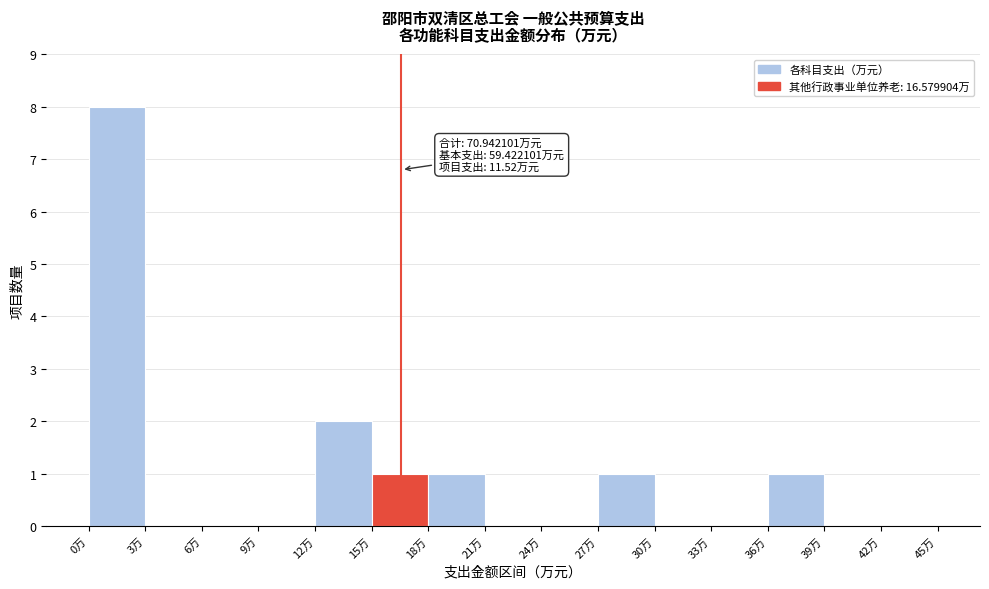

Over which range of the x-axis is the bar tallest?

0 to 3